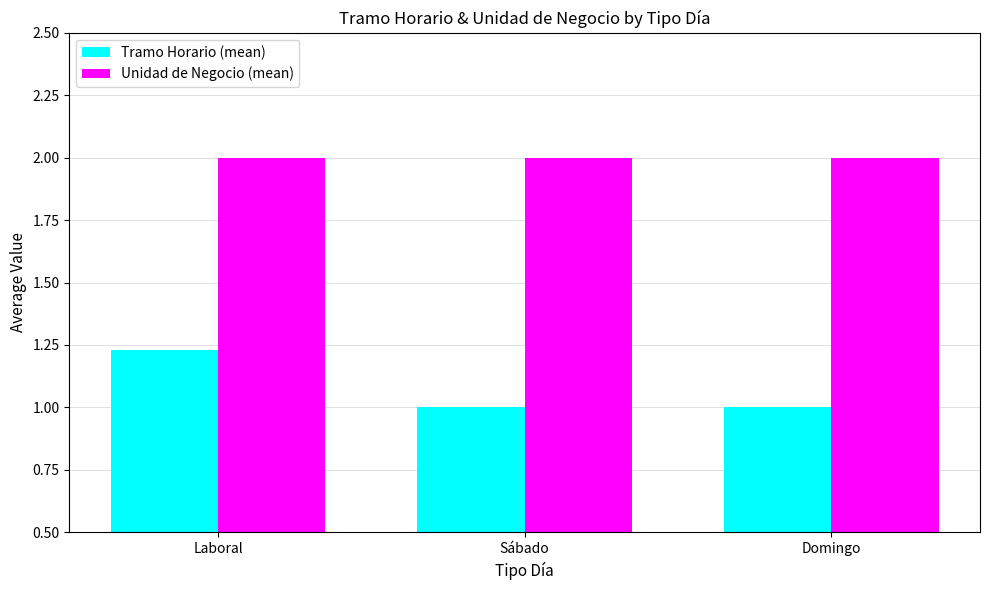

True or false: Unidad de Negocio (mean) has a value of 2.0 at Domingo.

True